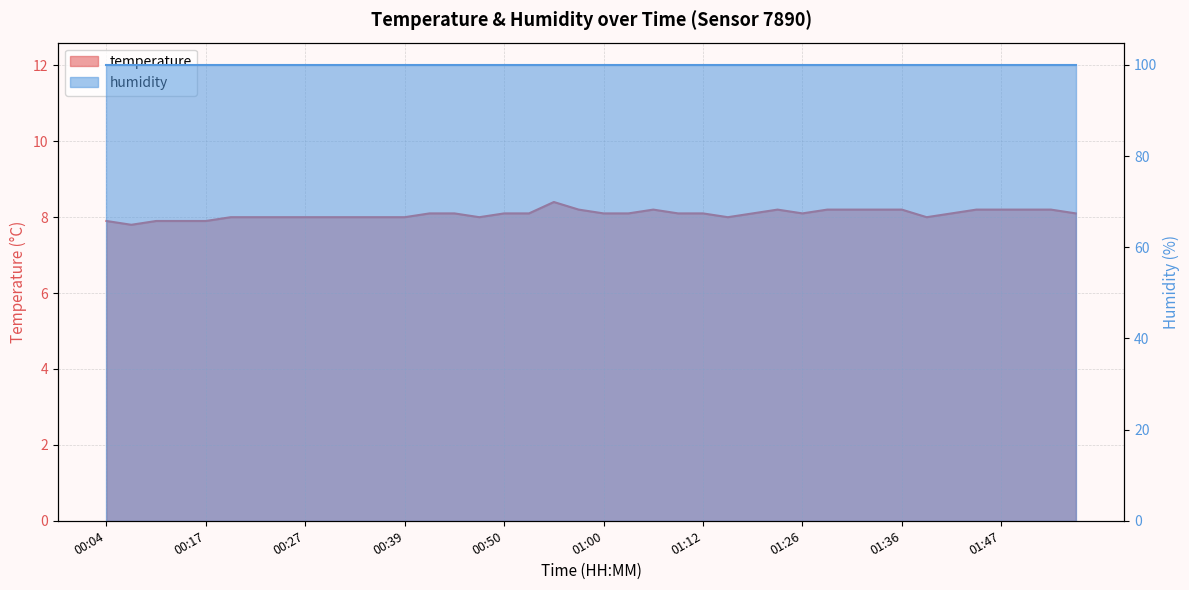

Where does the data first go above 8?

00:42